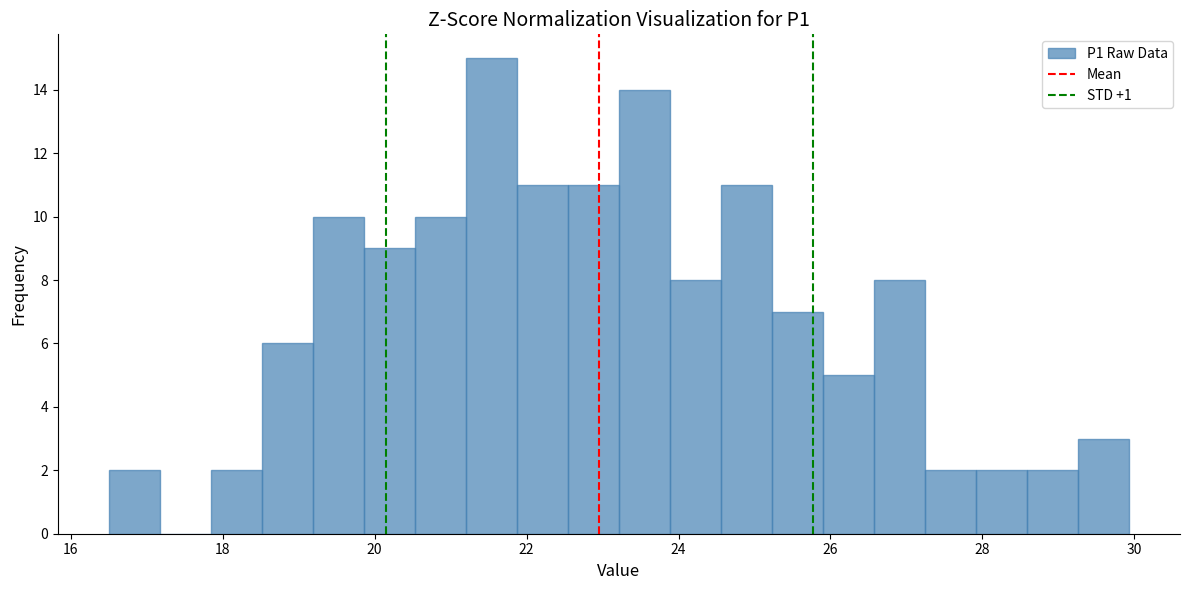

Read against the x-axis, roughly where is the centre of the tallest bar?

21.6